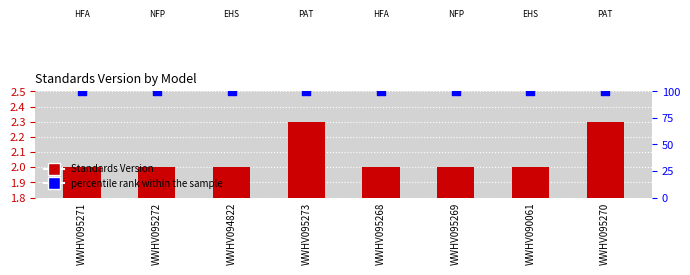

Which series reaches the maximum Y coordinate?

percentile rank within the sample